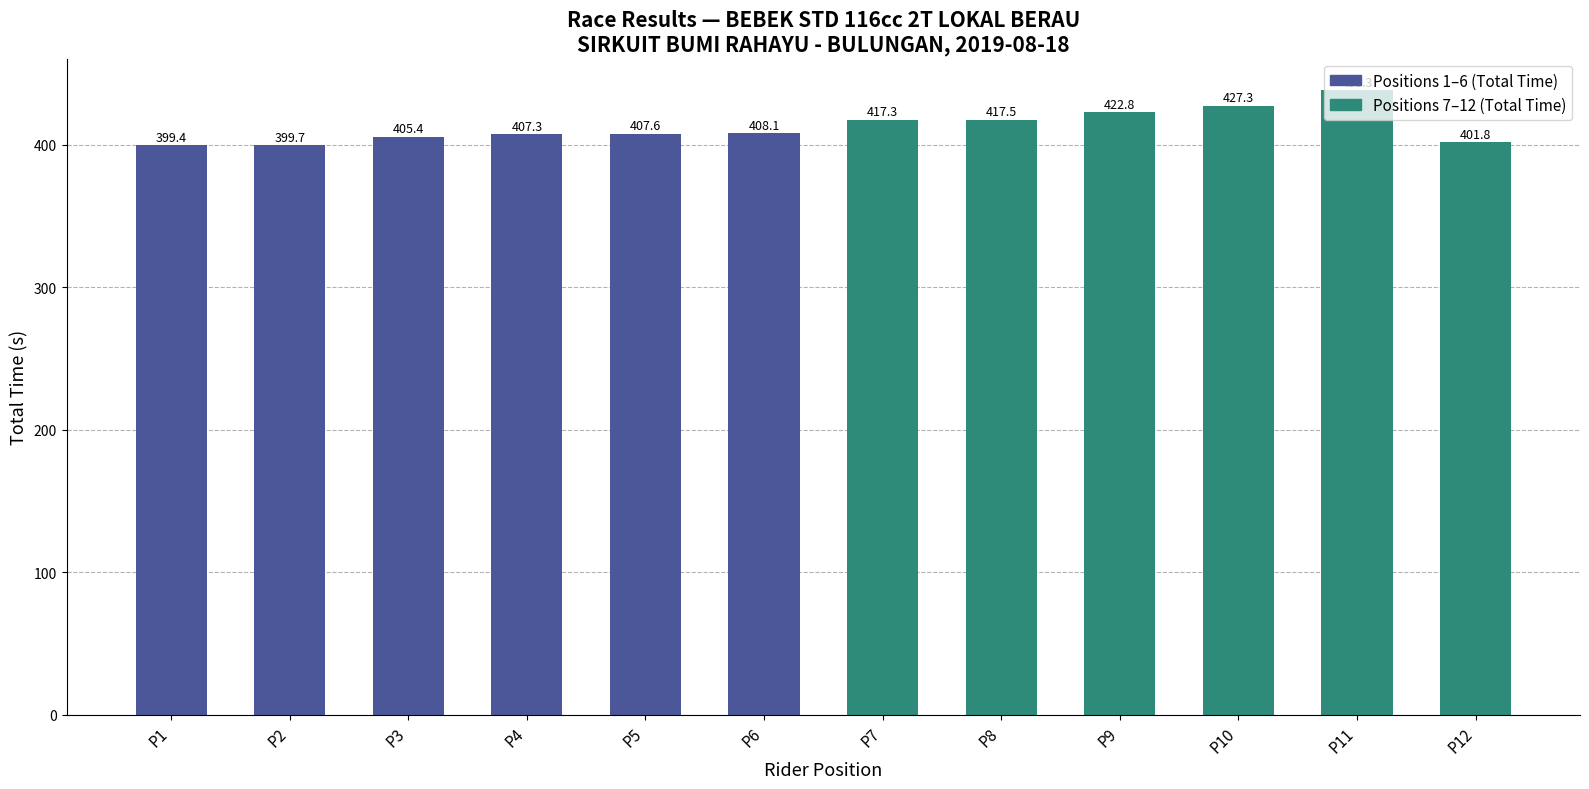

Reading left to right, list all the values displayed in this chart.

P1=399.4	P2=399.7	P3=405.4	P4=407.3	P5=407.6	P6=408.1	P7=417.3	P8=417.5	P9=422.8	P10=427.3	P11=438.3	P12=401.8